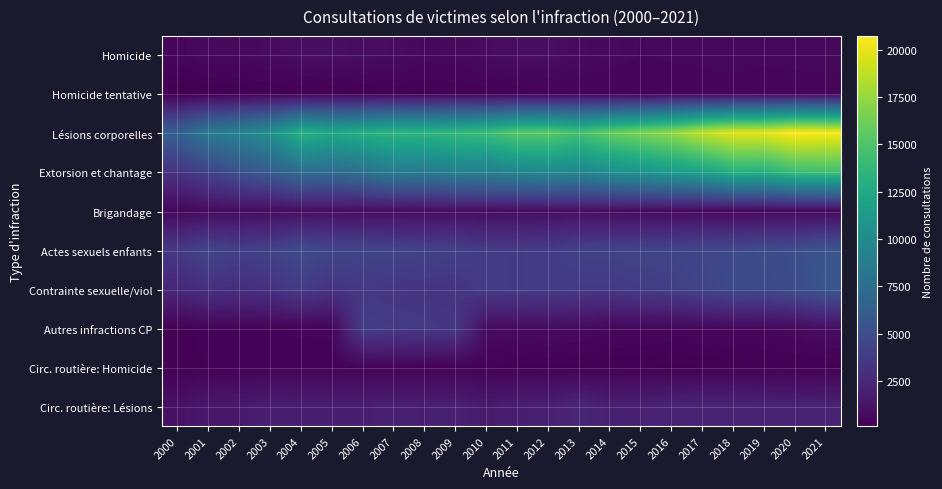

Between 2020 and 2015, which is larger?

2020